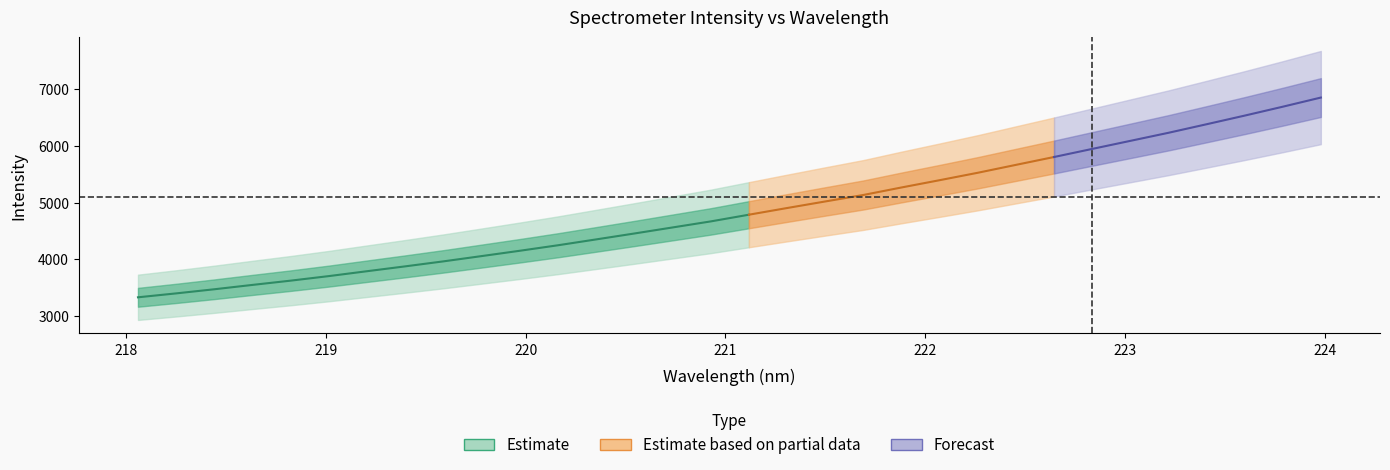

True or false: x and y cross at least once.

False